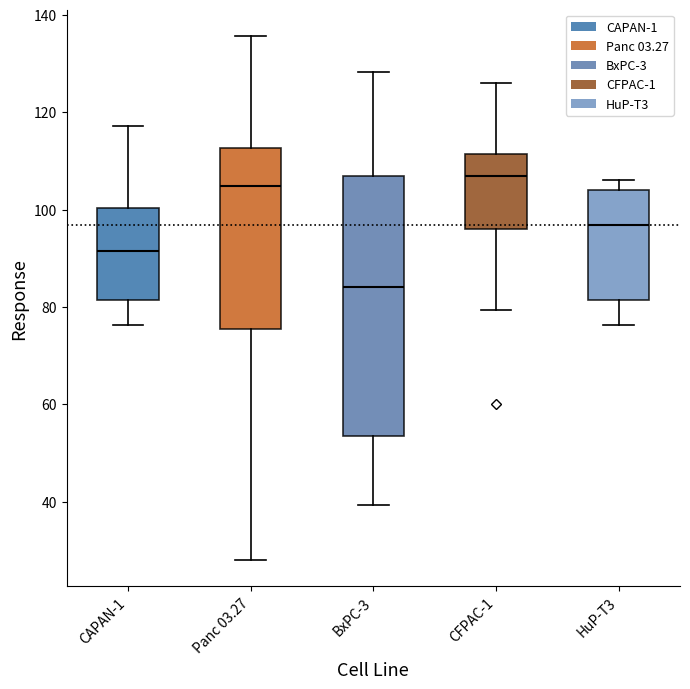

Where does the median line of the box for Panc 03.27 sit on the y-axis? The values are not printed on the chart, so give them approximately, as read against the axis.

104